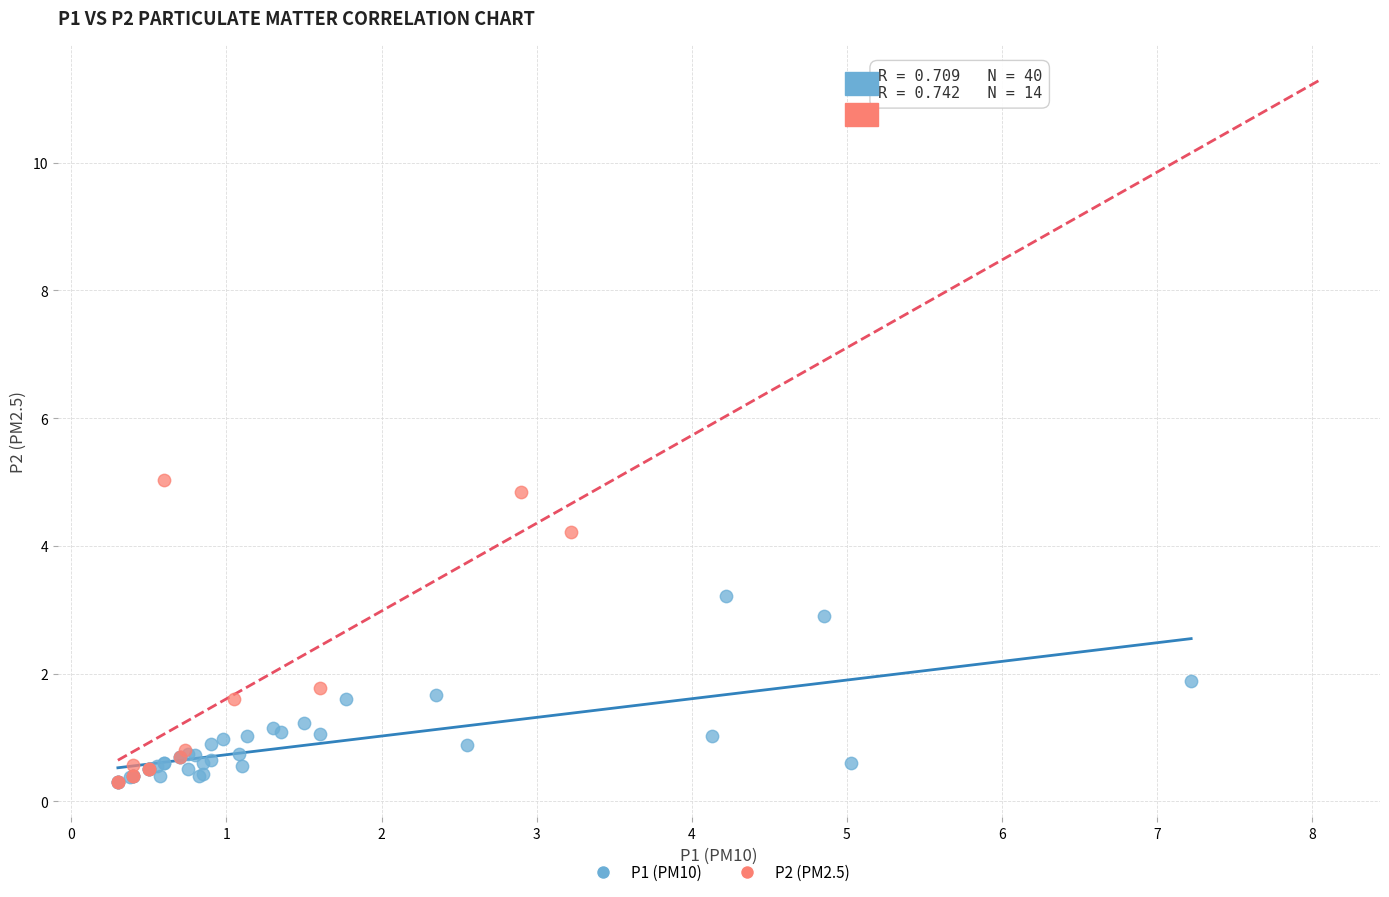

Which series reaches the maximum Y coordinate?

P2 (PM2.5)